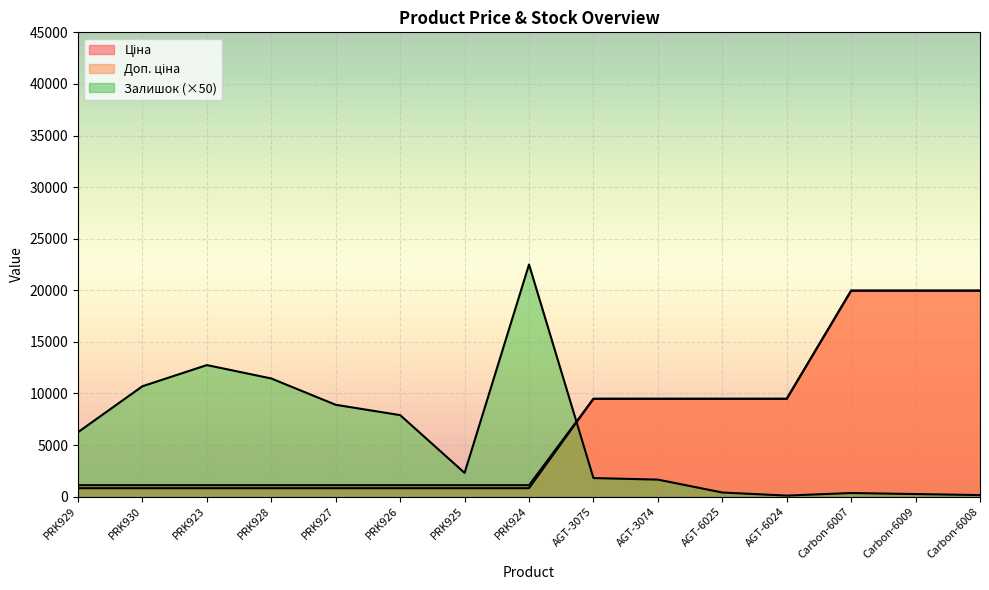

What is the sum of the Залишок values at PRK927 and AGT-3074?

10550.0